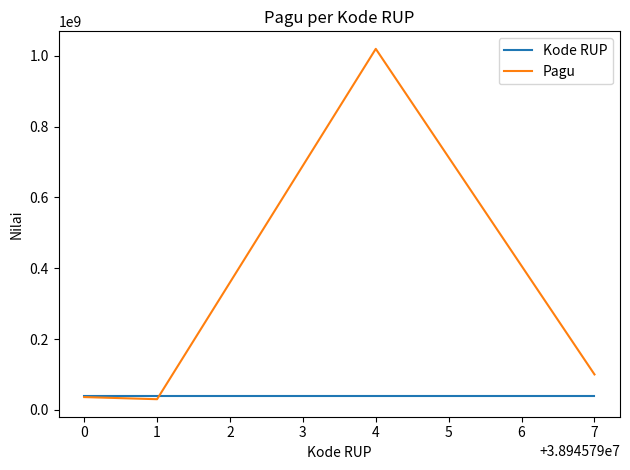

Which series has the largest range (max minus min)?

Pagu